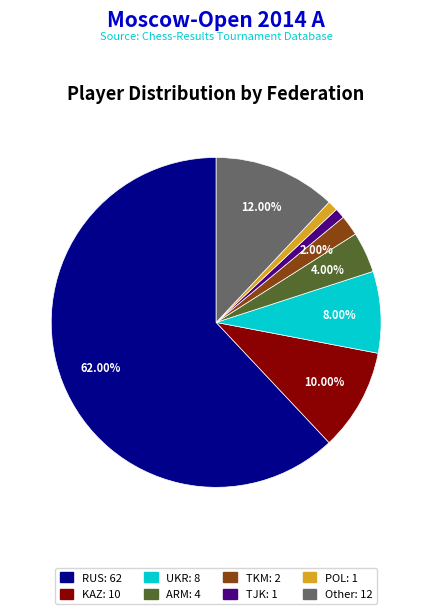

Which has a higher value, Other: 12 or ARM: 4?

Other: 12